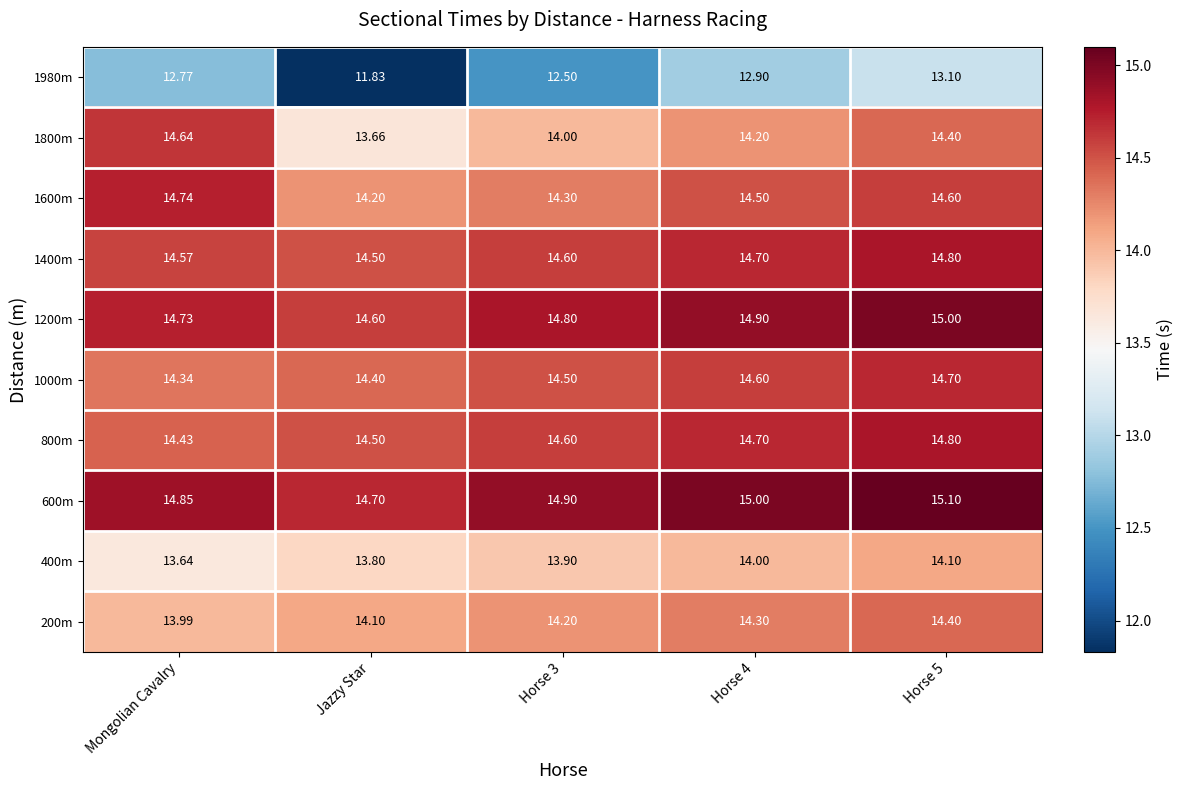

Is the value of 1400m at Horse 3 greater than the value of 600m at Horse 4?

No